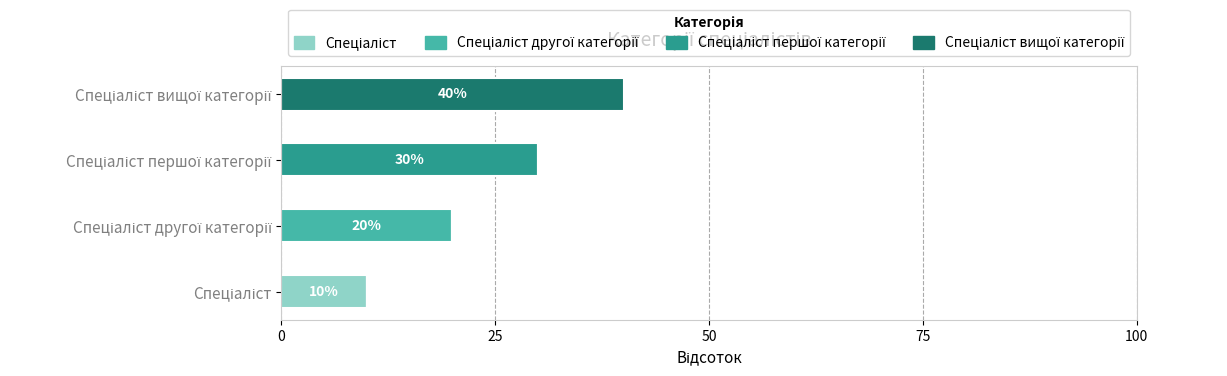

What is the difference between the maximum and second lowest values in the Спеціаліст вищої категорії series?

40